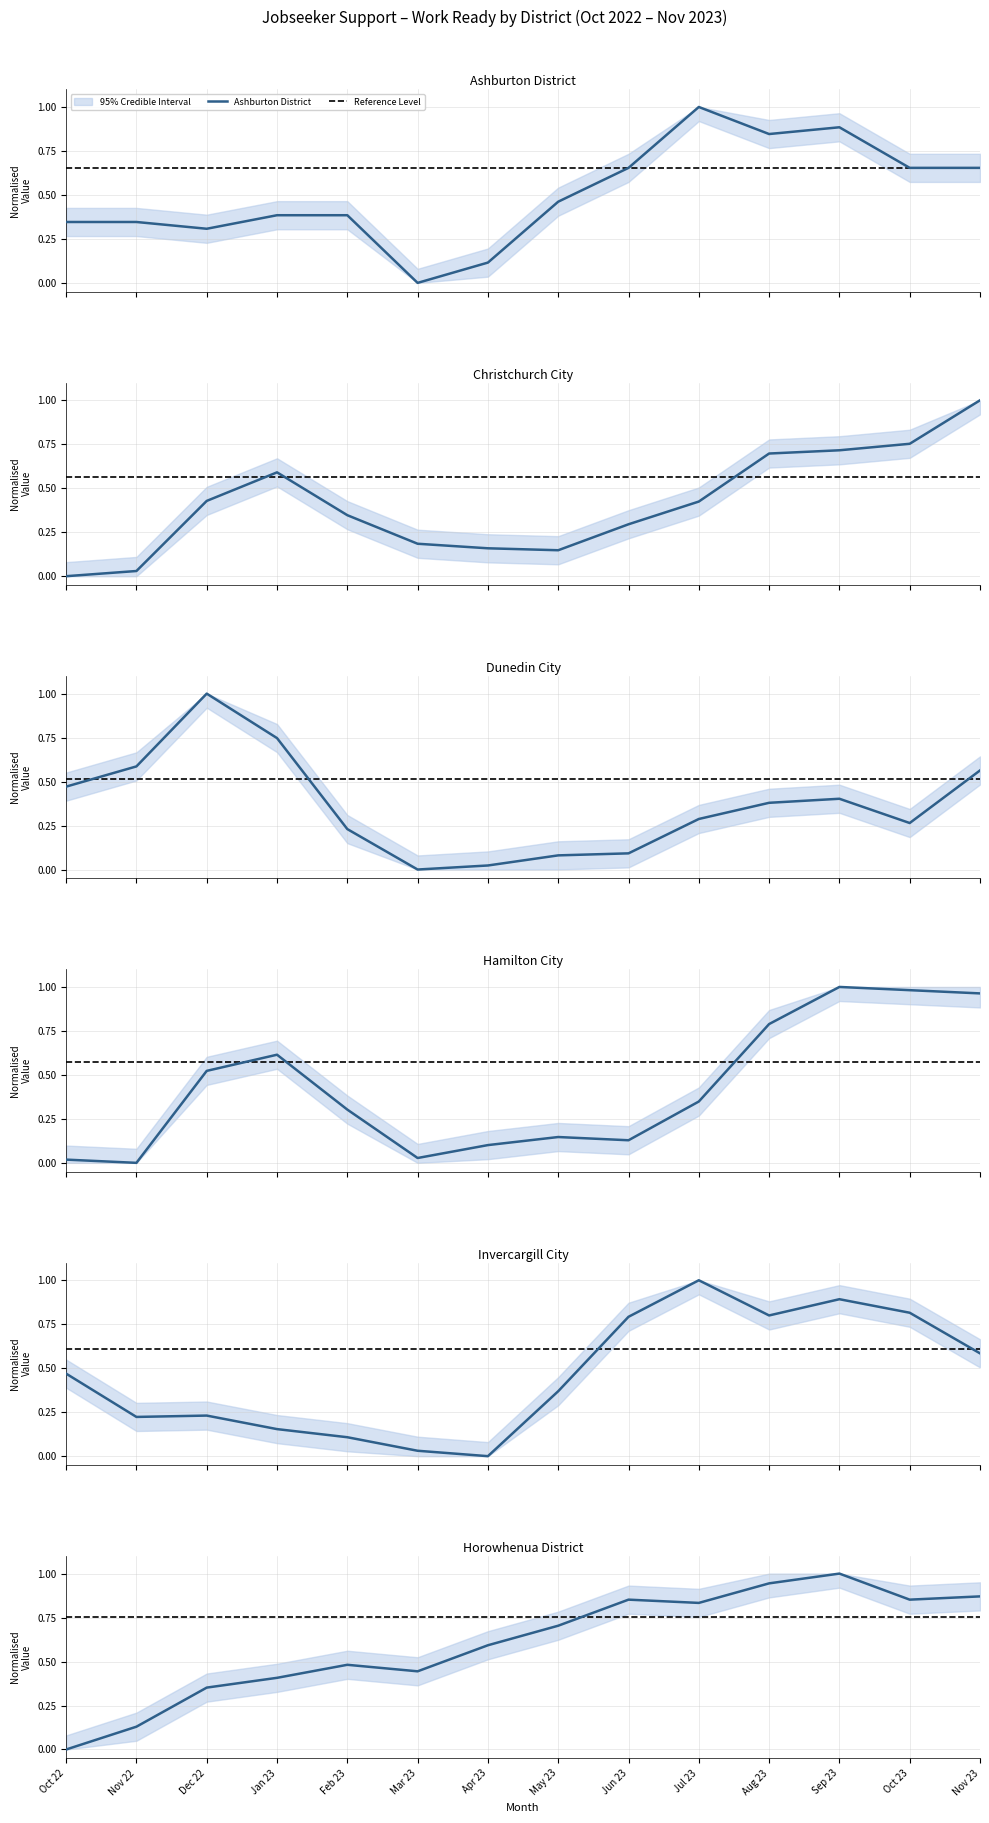

Where is Hamilton City nearest to the value 0?

Nov 22